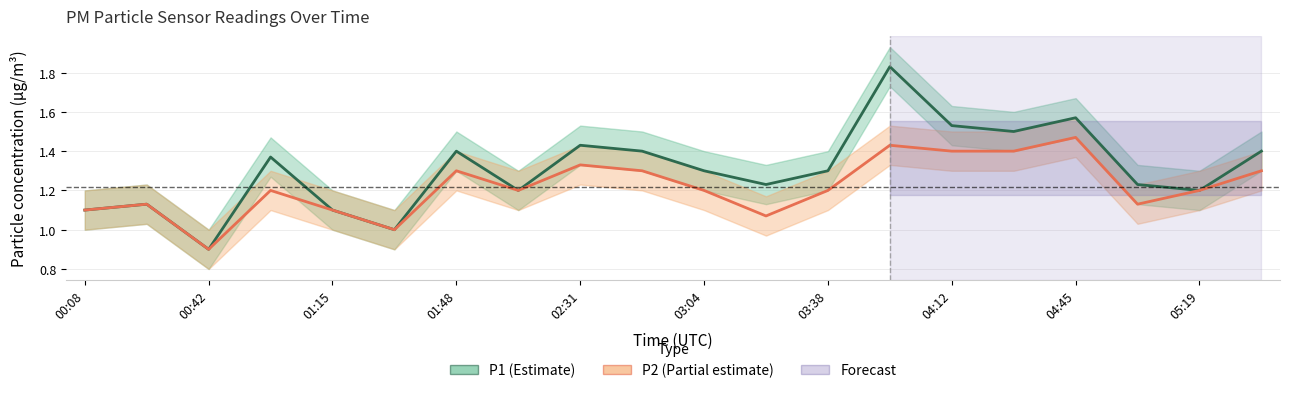

True or false: P2 and P1 intersect in this chart.

False